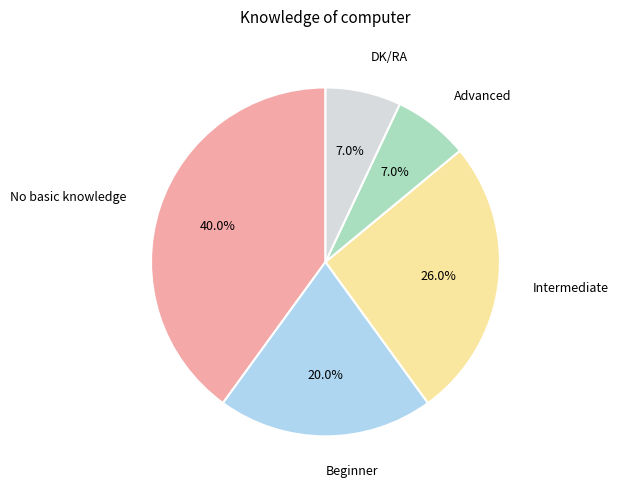

Is there any slice that represents more than half of the pie?

No